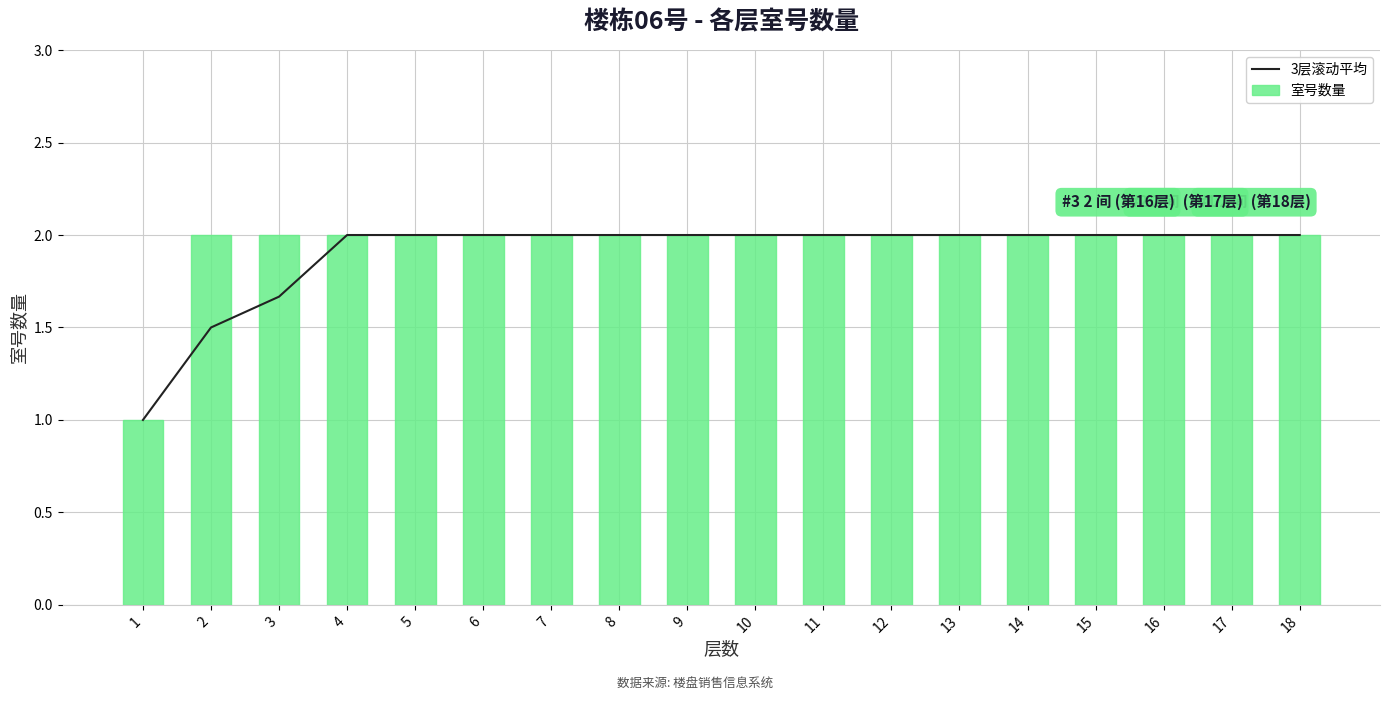

Does the chart contain stacked bars?

No